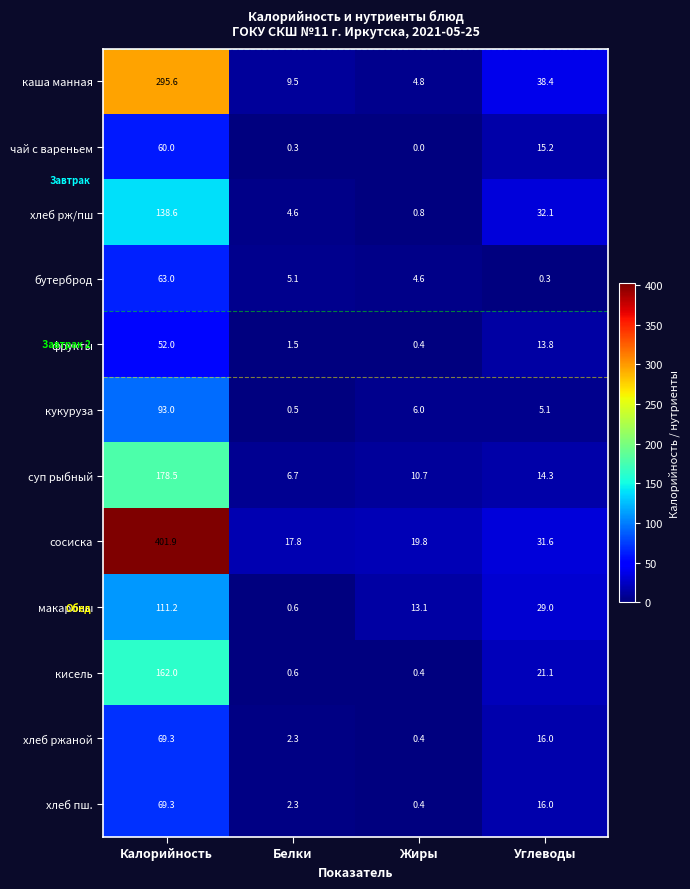

What is the sum of all чай с вареньем values?

75.5